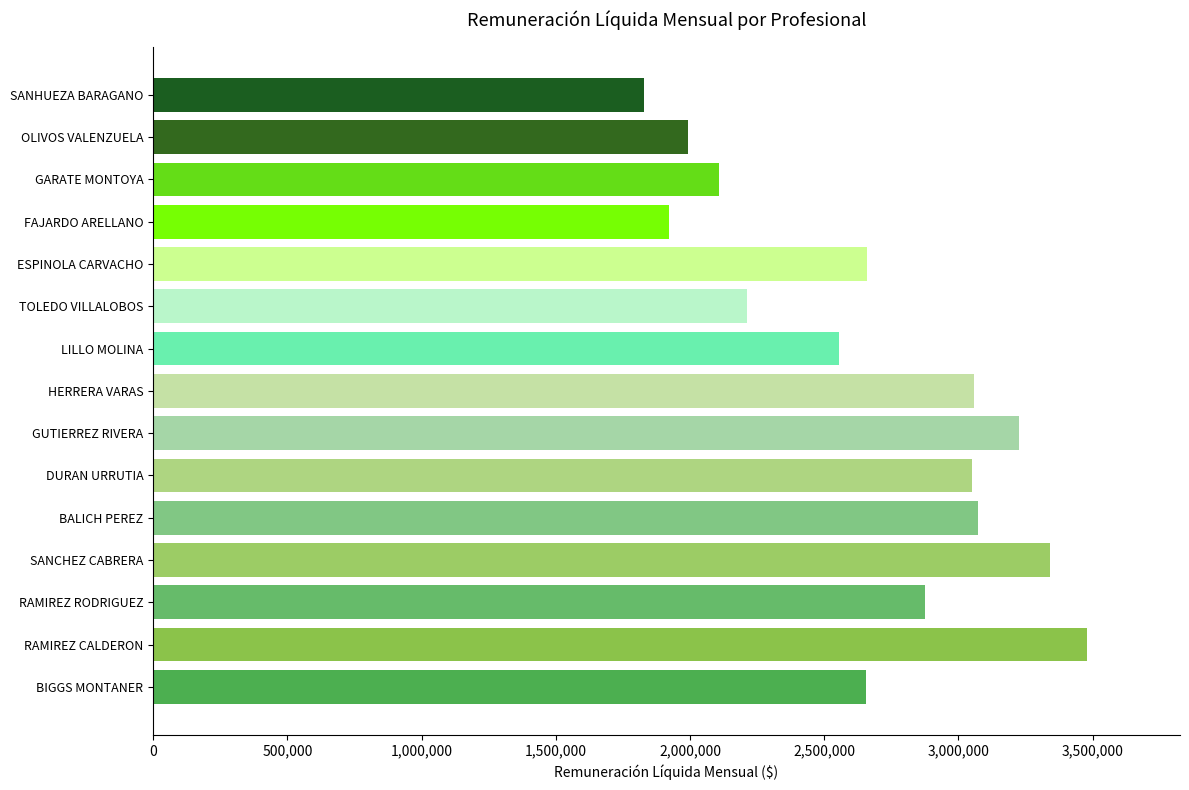

What is the maximum value shown in the chart?

3477569